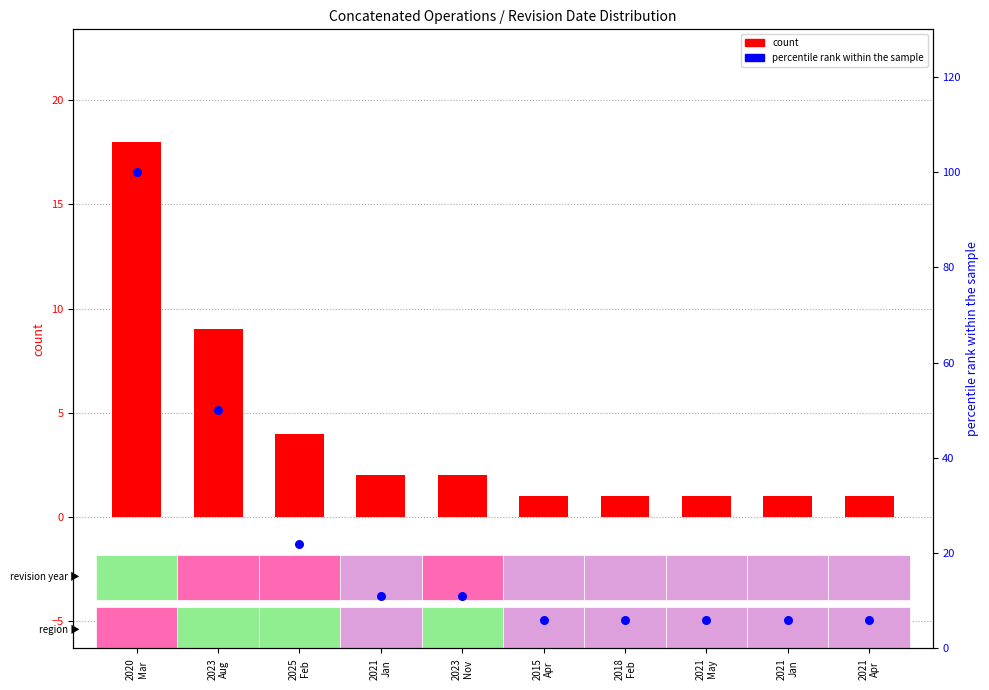

Which series reaches the minimum Y coordinate?

count